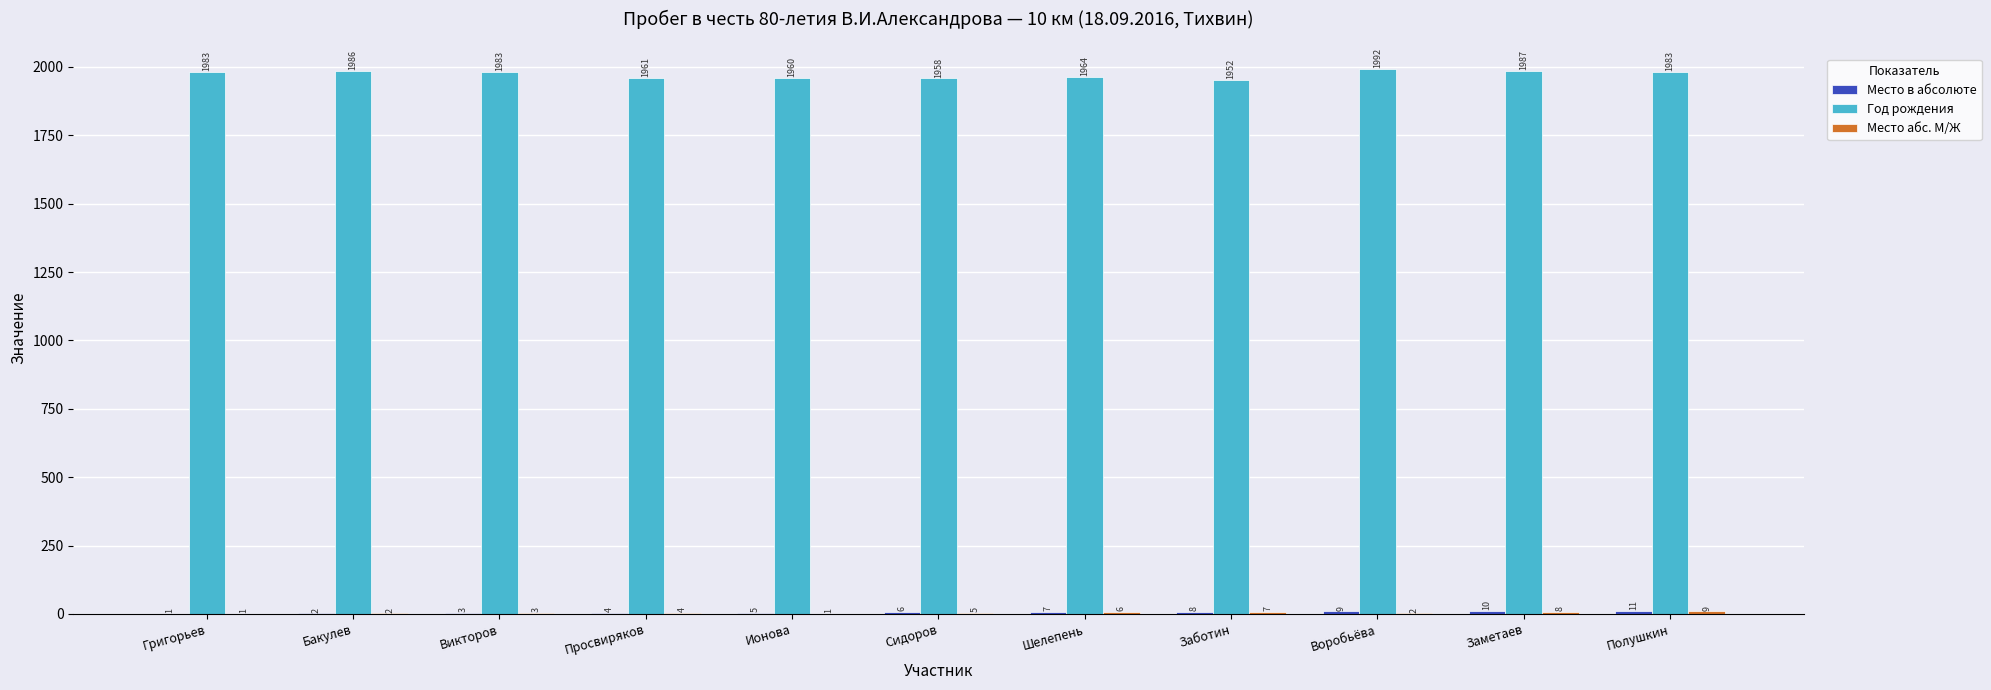

Which series changed the most between Викторов and Воробьёва?

Год рождения